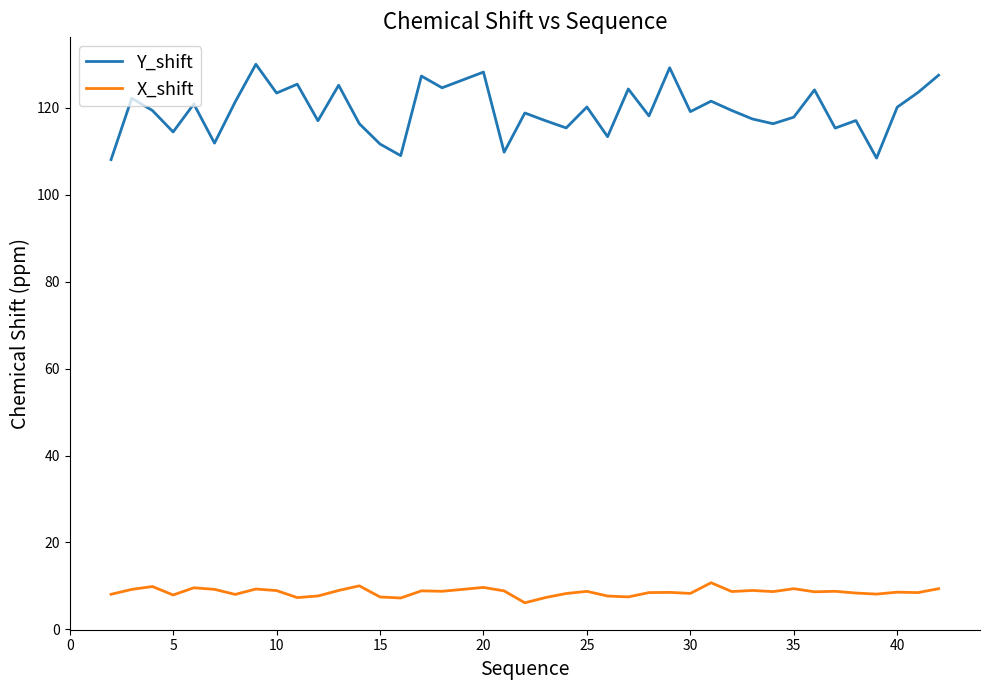

Which series has the widest spread of values?

Y_shift